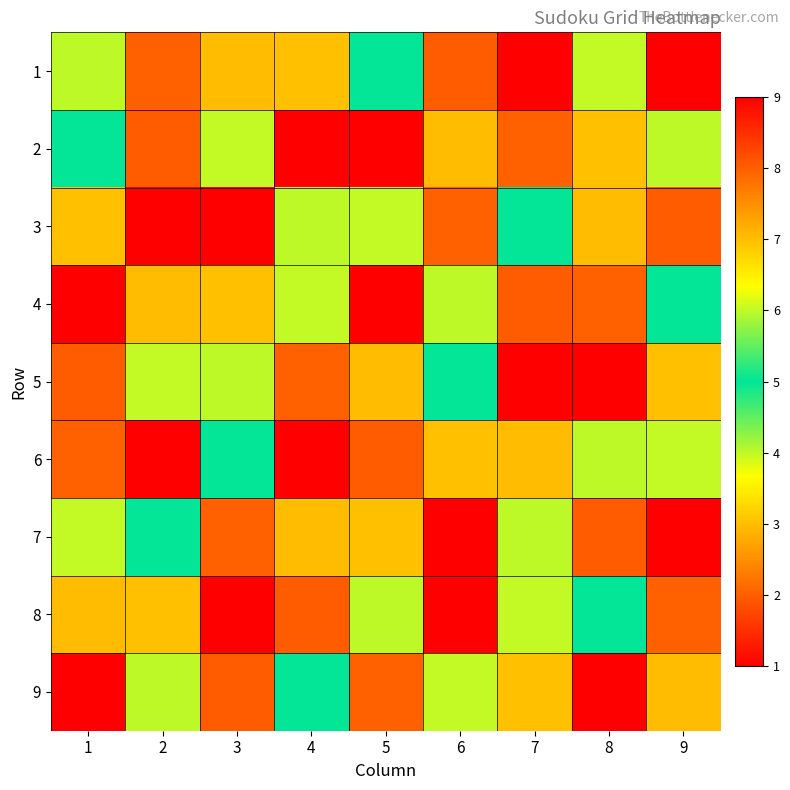

Which series has the largest total across all categories?

1